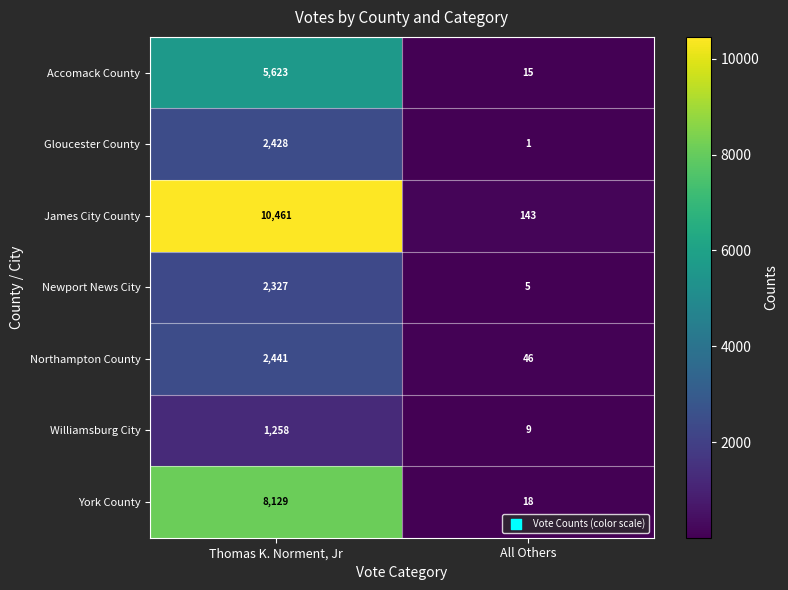

At which category is the sum across all series the highest?

Thomas K. Norment, Jr